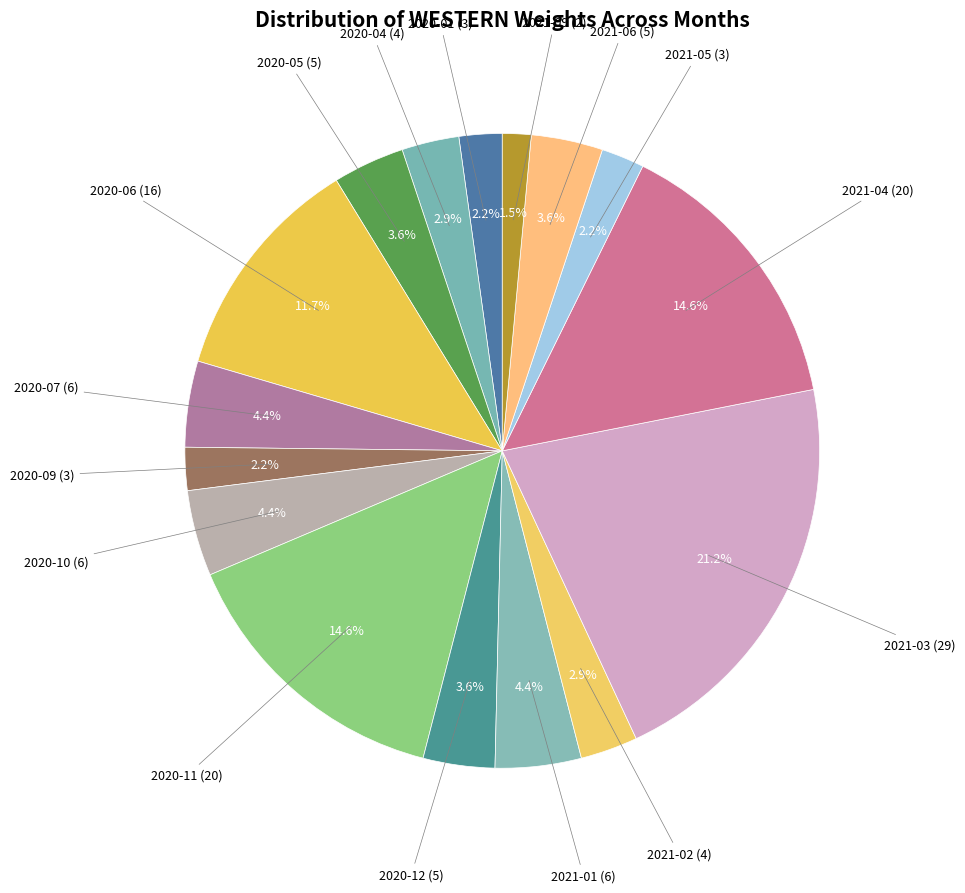

How many slices are in this pie chart?

16